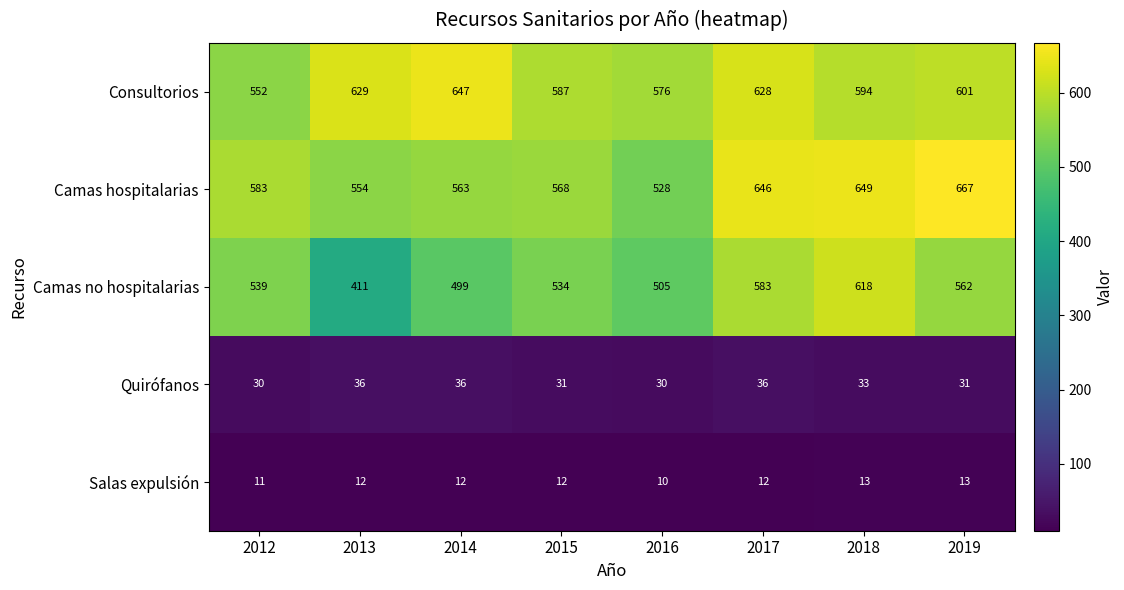

What is the greatest value displayed?

667